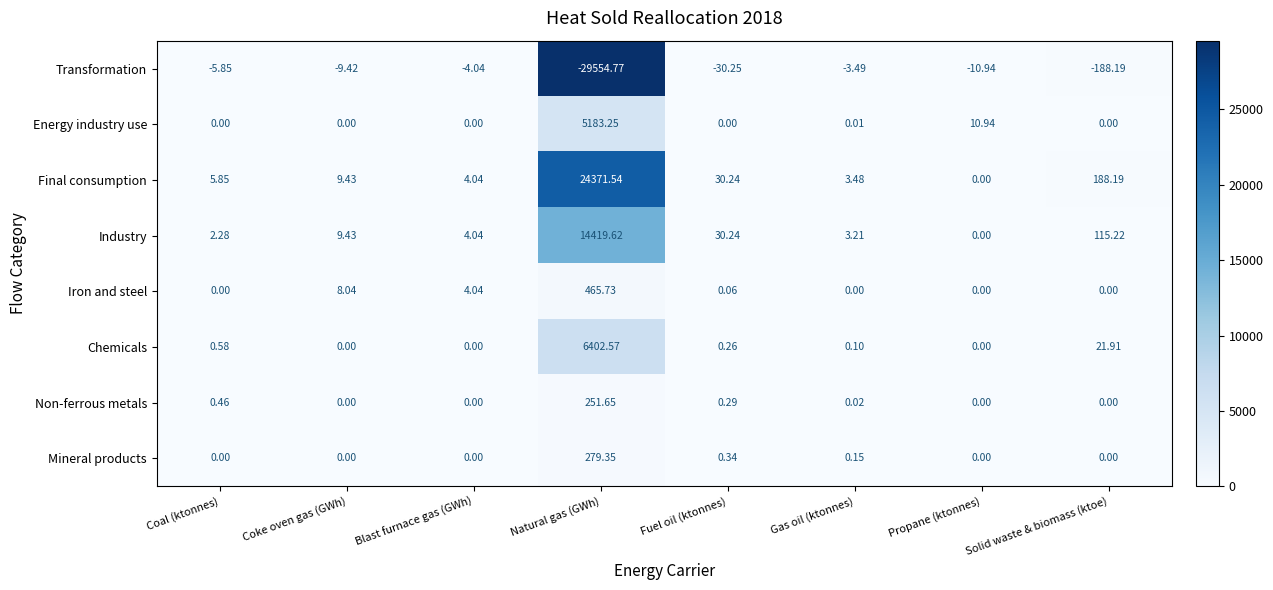

List the series in order of their peak value, lowest first.

Transformation, Non-ferrous metals, Mineral products, Iron and steel, Energy industry use, Chemicals, Industry, Final consumption